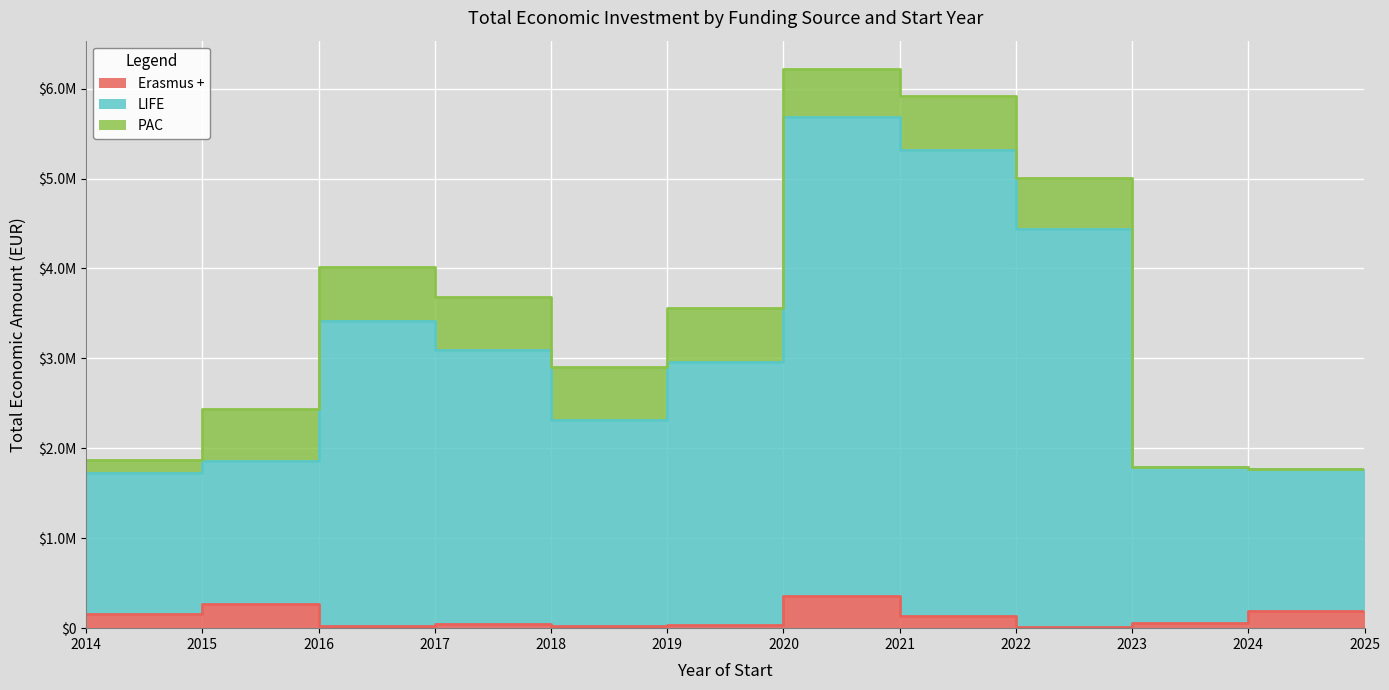

What is the value of the Erasmus + point at the 8th from the left?

137807